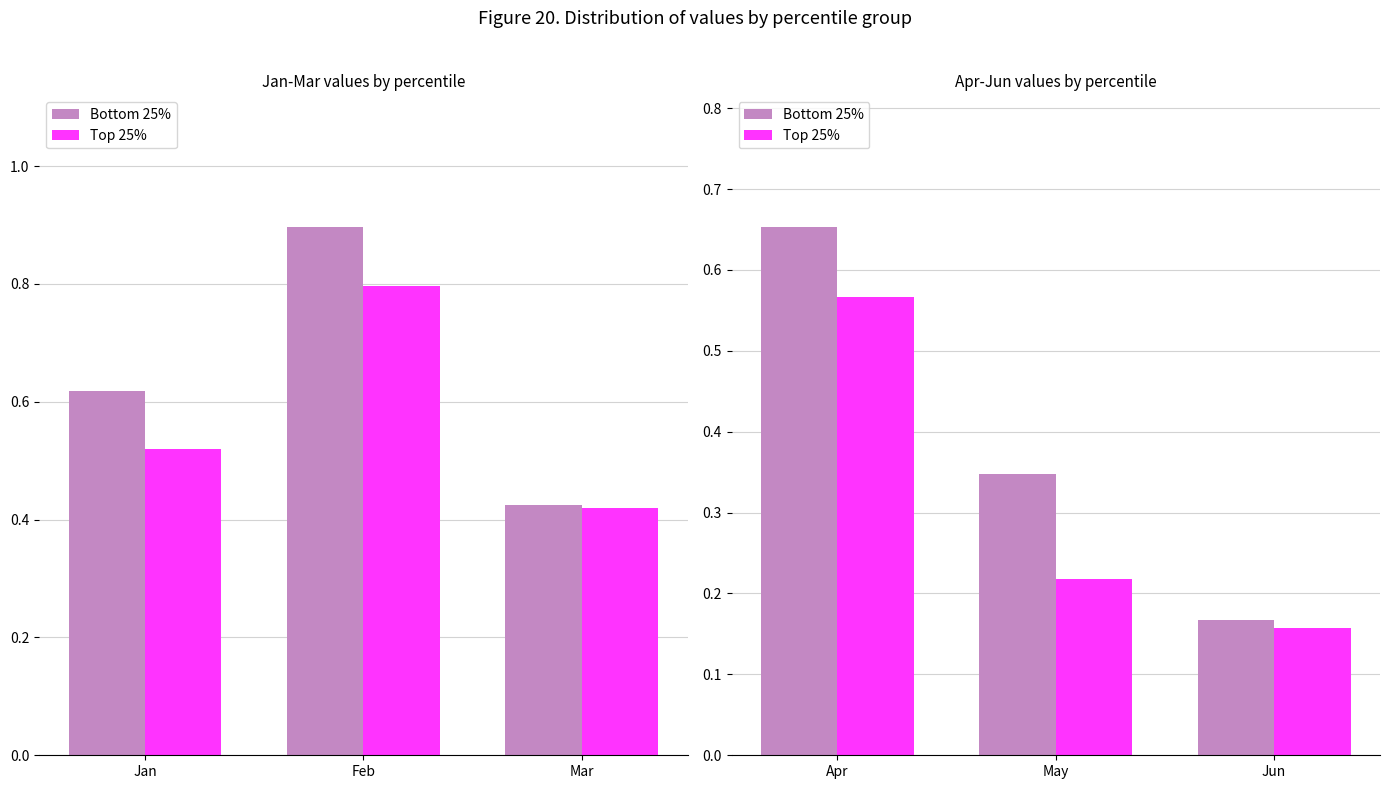

Is the value of Bottom 25% at Jun greater than the value of Top 25% at Jun?

Yes